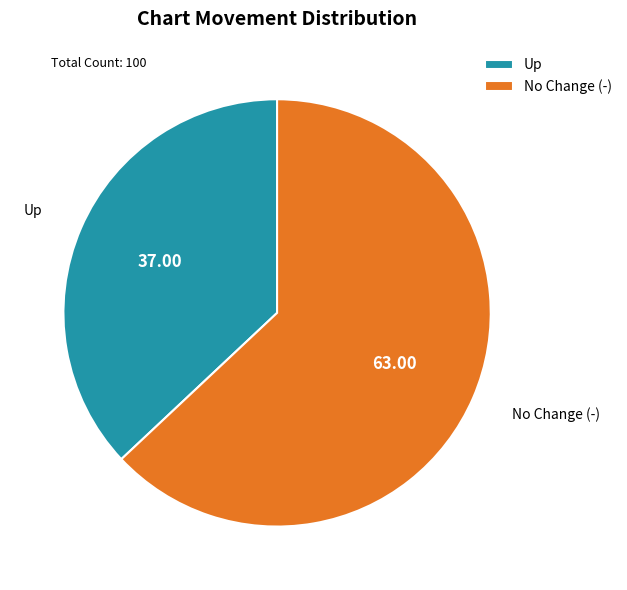

Which category has the biggest portion of the pie?

No Change (-)